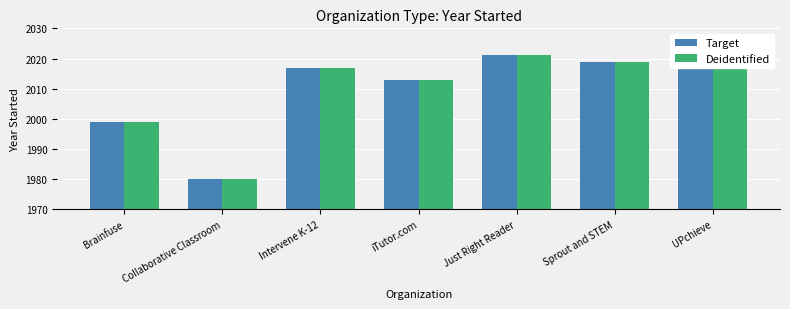

What is the difference between the maximum and minimum values in the Target series?

41